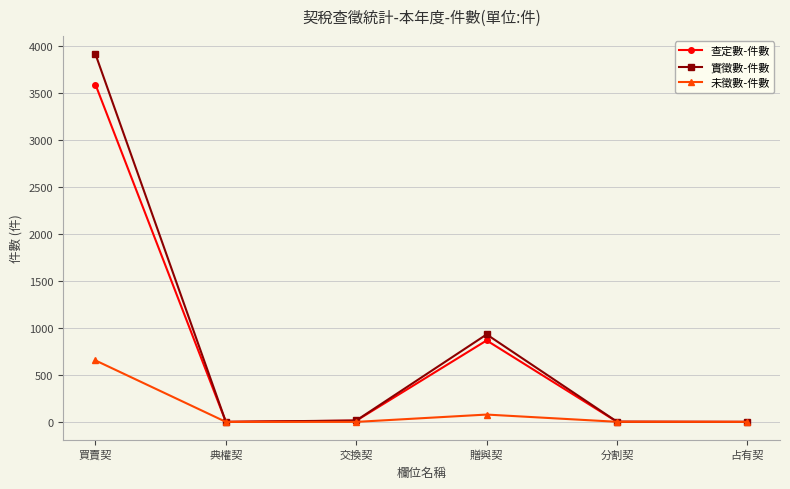

Count the number of data series in this chart.

3